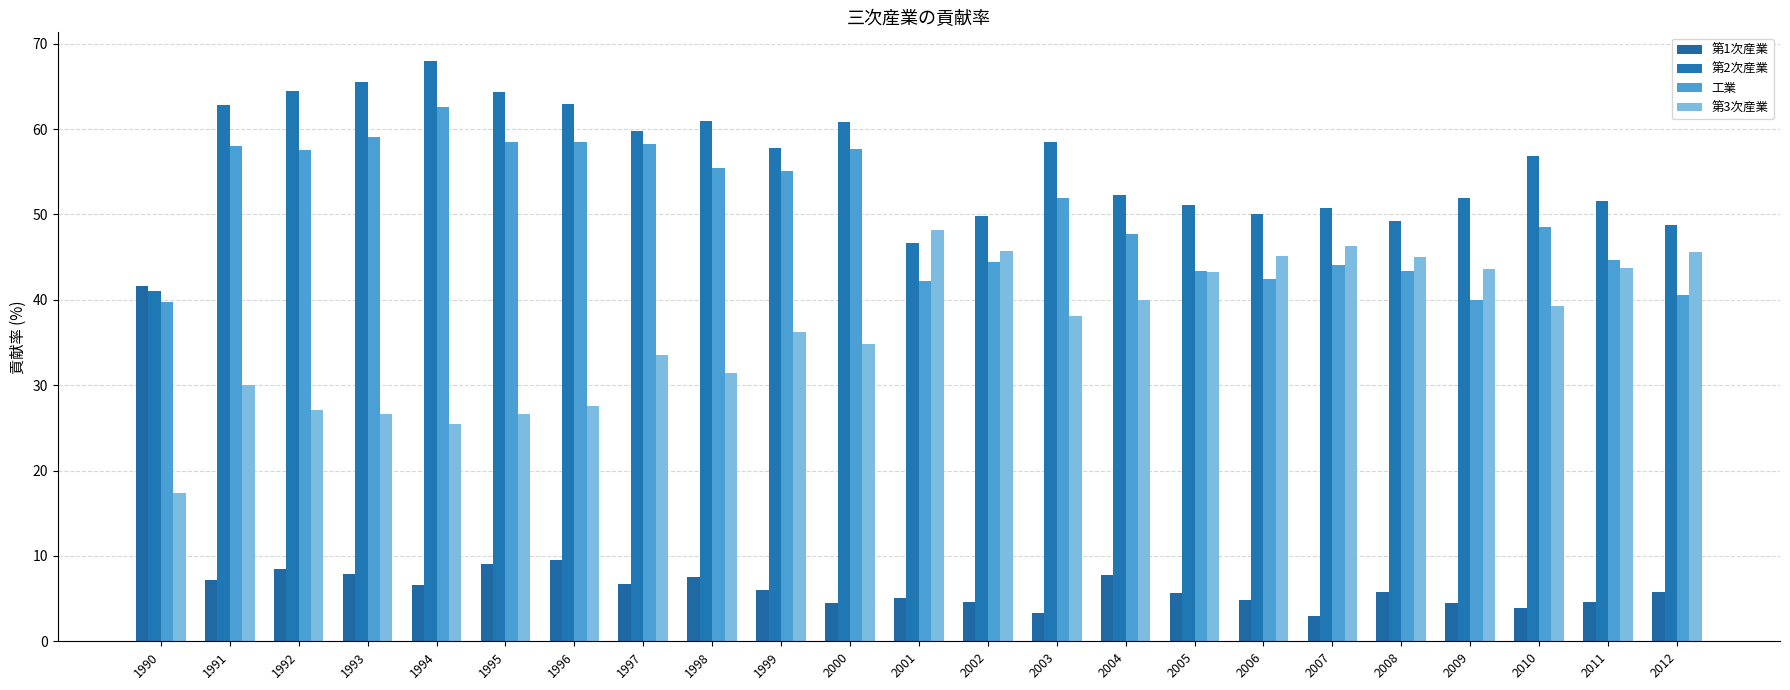

How many values in the 第2次産業 series are below 56?

11